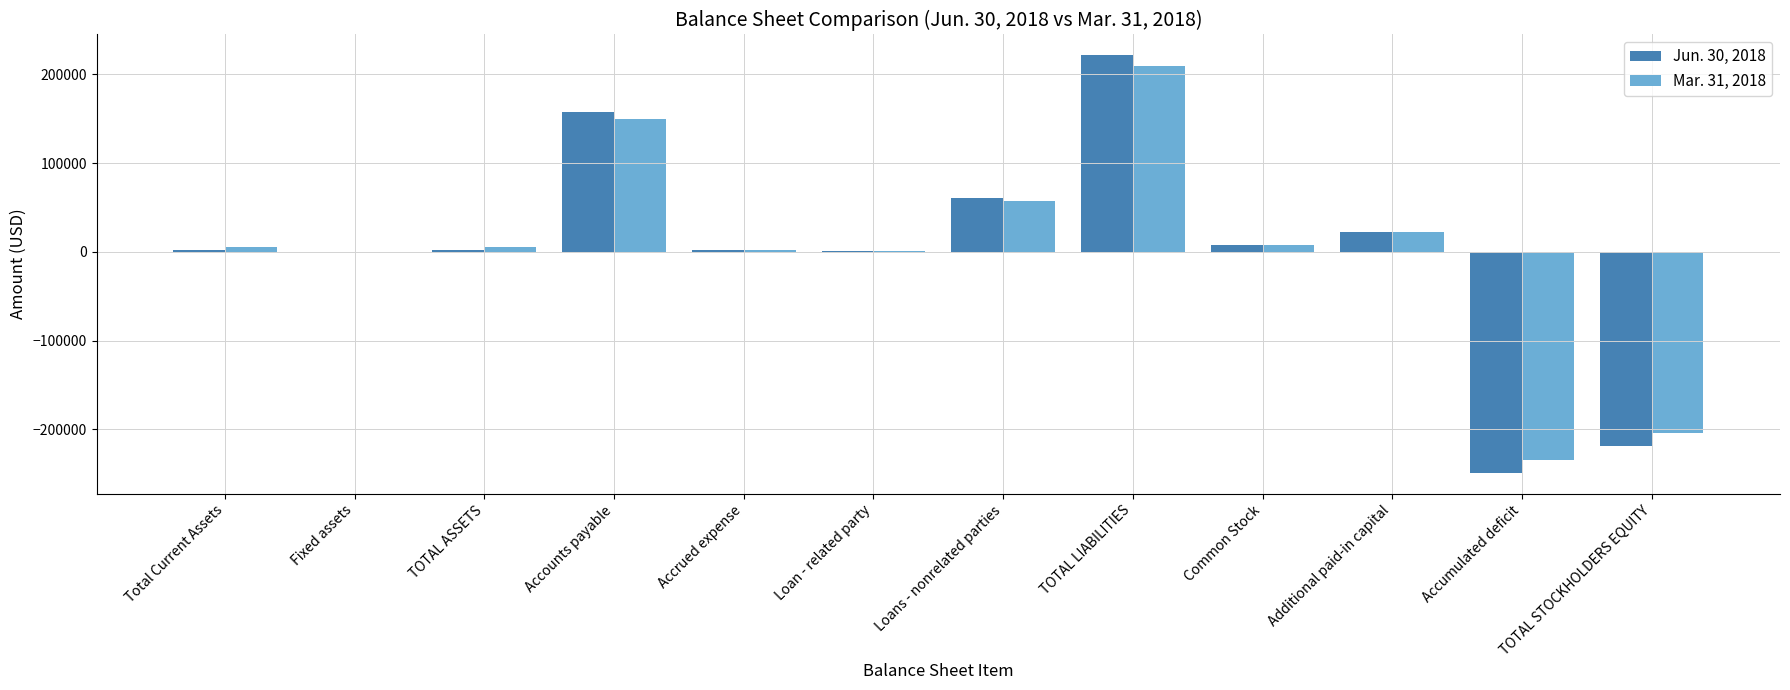

The Mar. 31, 2018 series shows 22001 at Additional paid-in capital. True or false?

True